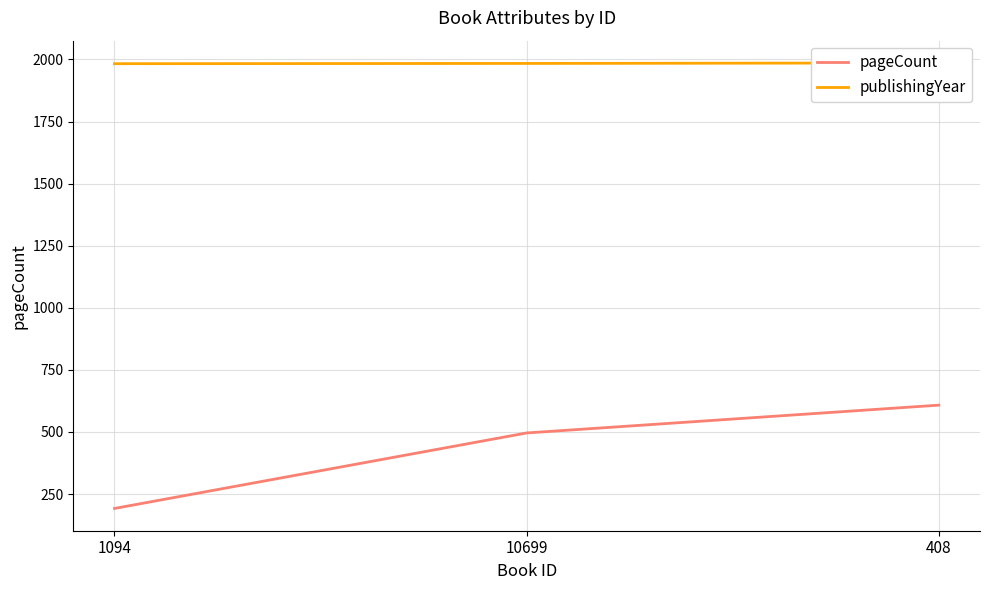

What position from the right is 1094?

3